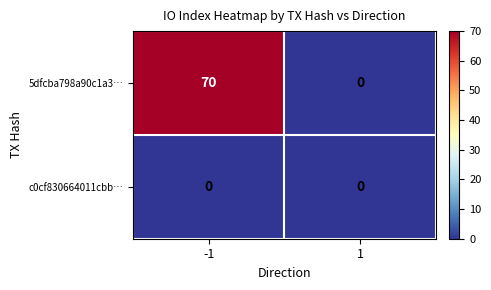

At how many categories does at least one series exceed 51?

1